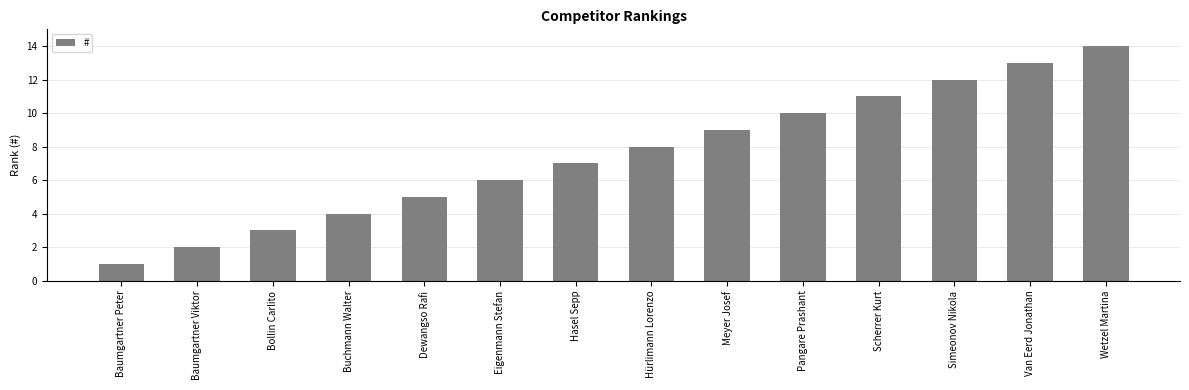

What is the ratio of the value at Wetzel Martina to the value at Van Eerd Jonathan?

1.1